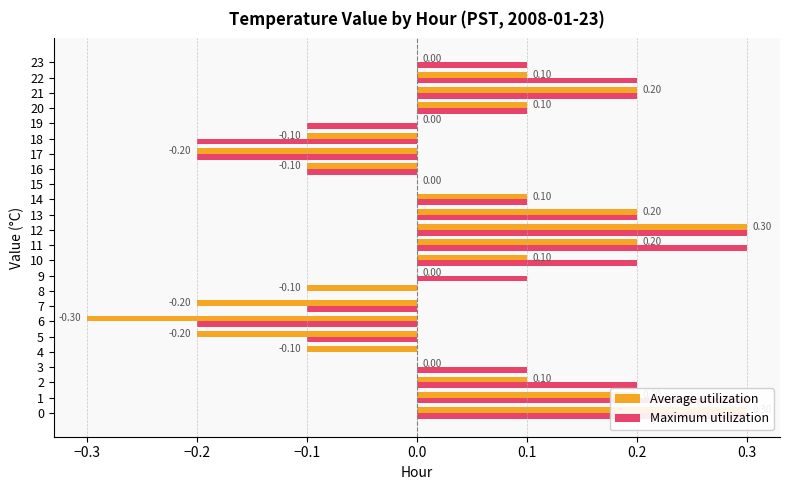

How many categories are shown in the chart?

24